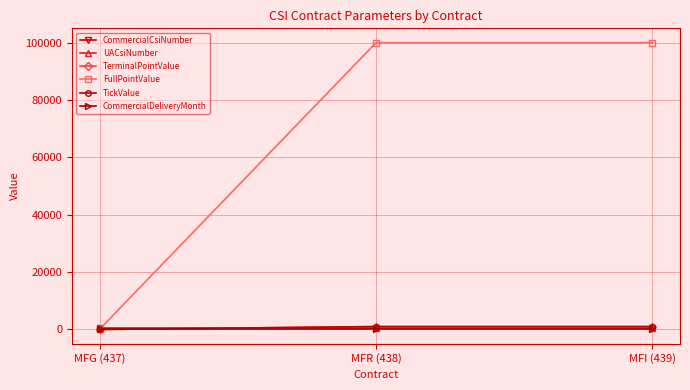

Reading left to right, what are all the values shown in this chart?

CommercialCsiNumber: 437	438	439
UACsiNumber: 437	438	439
TerminalPointValue: 1	1000	1000
FullPointValue: 100	100000	100000
TickValue: 1	1000	1000
CommercialDeliveryMonth: 0	0	0